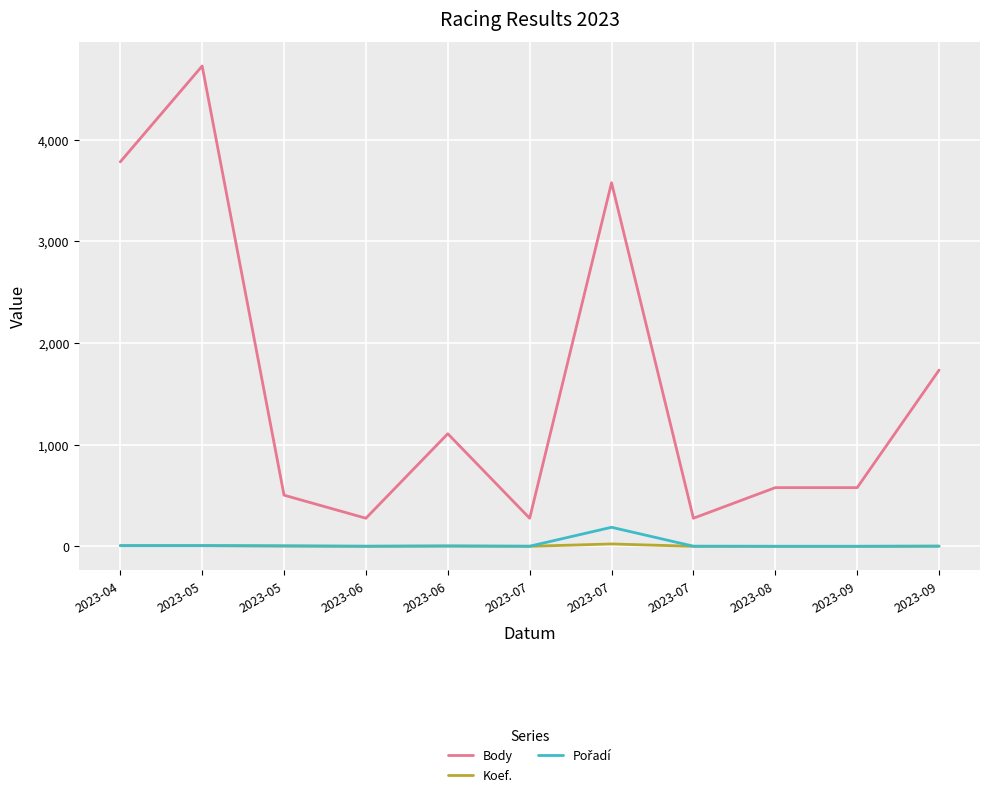

Is this an area chart (filled region under the line)?

No